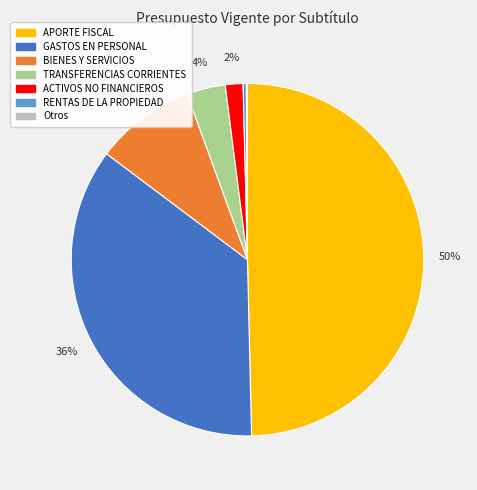

To the nearest percent, what is the difference between the largest and smallest slice percentages?

50%